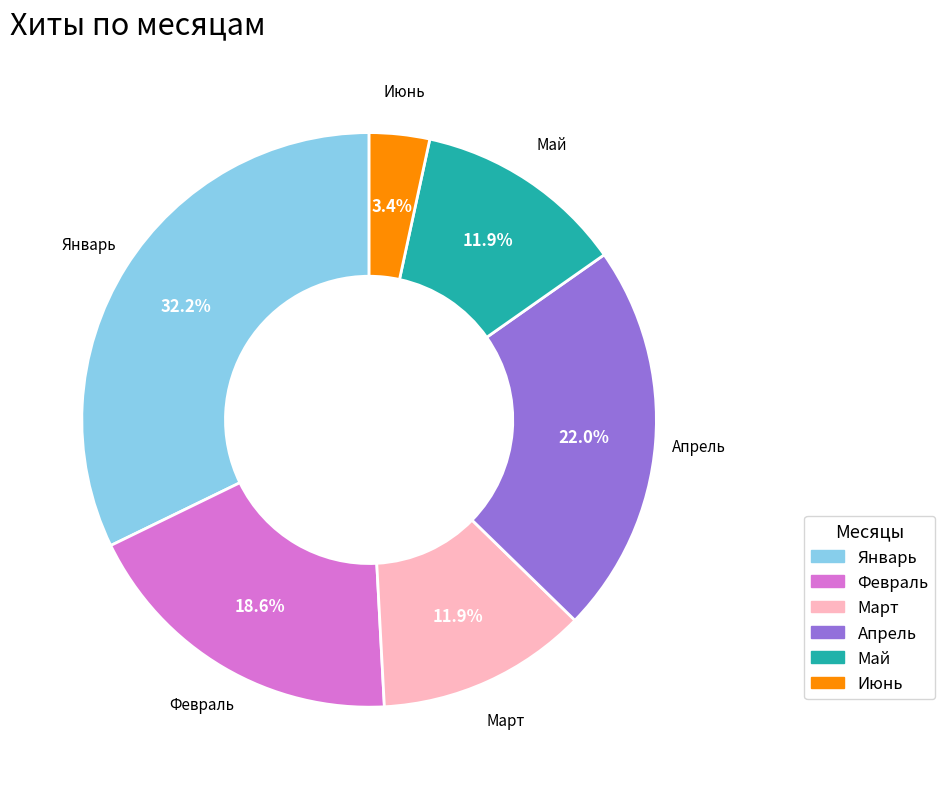

Combined, do Январь and Март account for over 50%?

No